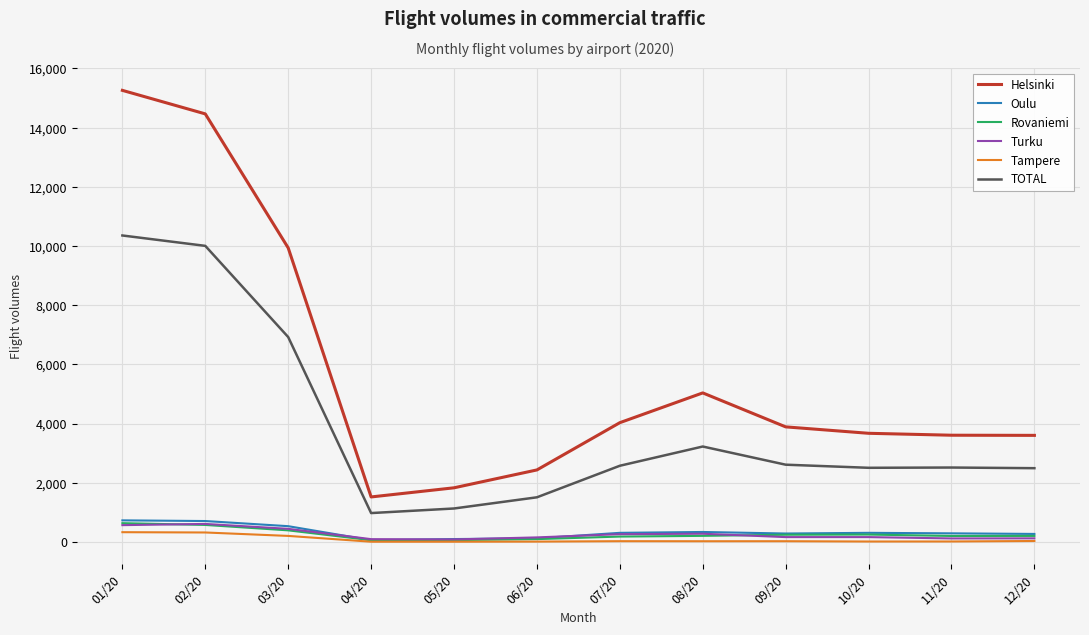

What is the average value of the Rovaniemi series?

259